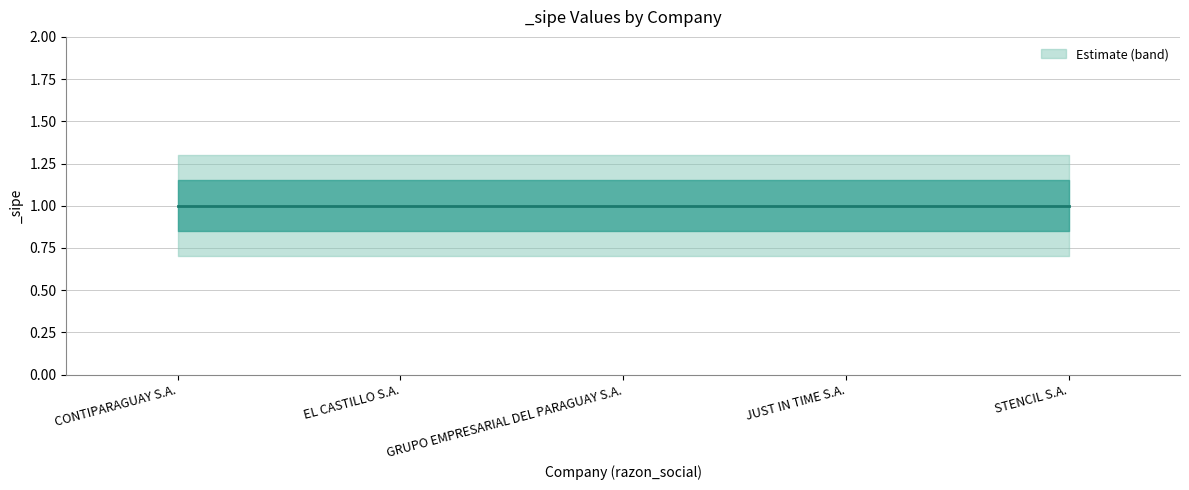

True or false: _sipe and _sipe_upper intersect in this chart.

False